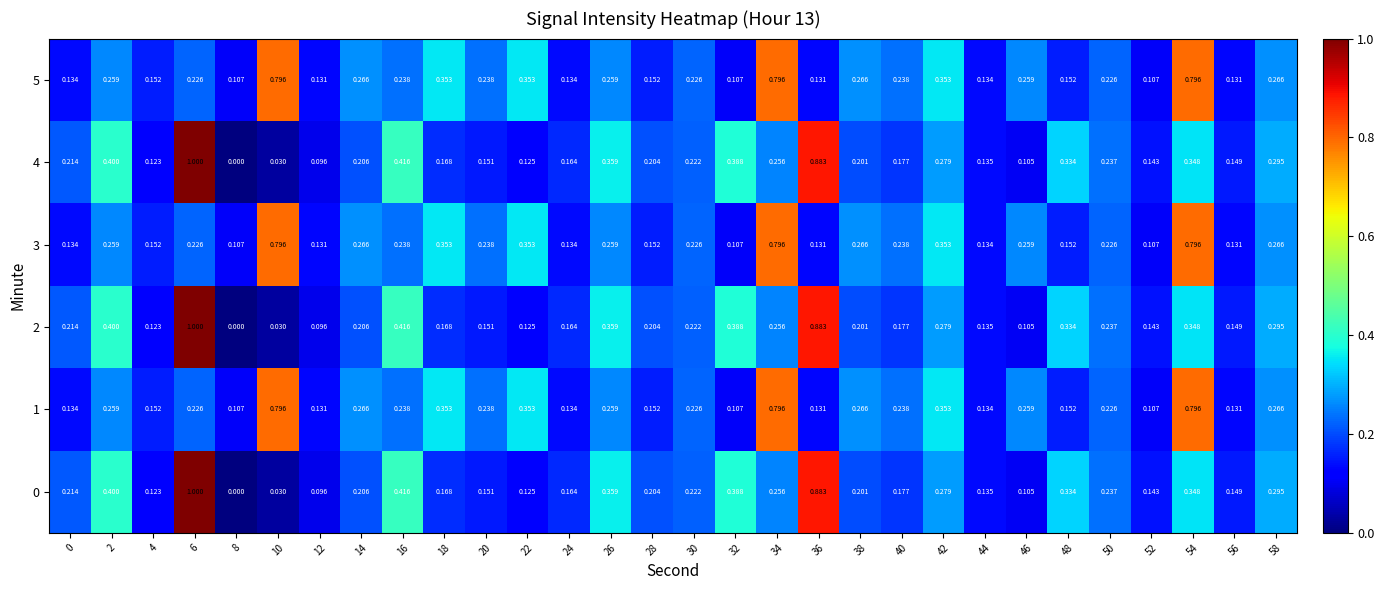

Is the value of 5 at 48 greater than the value of 4 at 4?

Yes